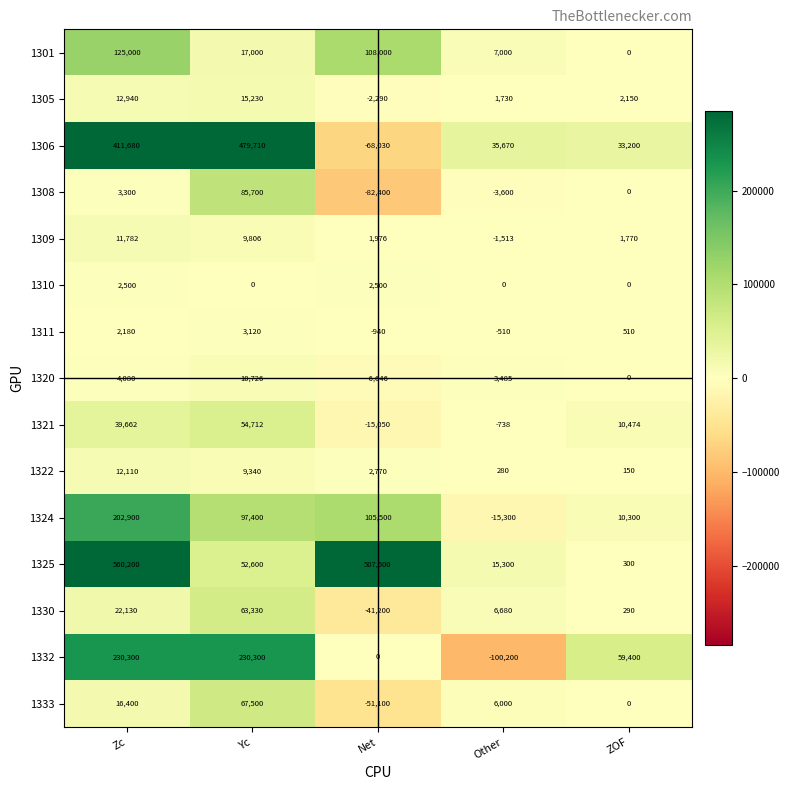

At which label does 1333 reach its peak?

Yc